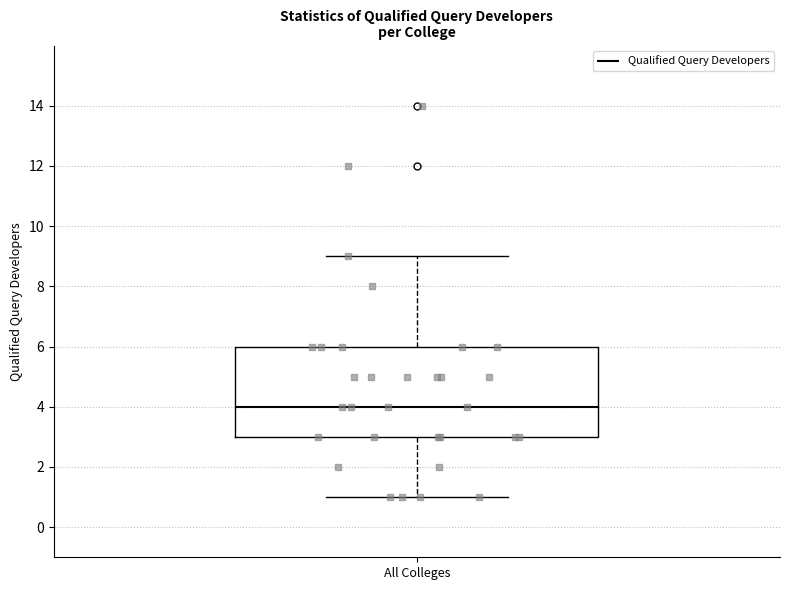

Read this box plot against the y-axis: the position of the median line, the range covered by the box, and the ends of both whiskers. The values are not printed on the chart, so give them approximately, as read against the axis.

median 4, box 3 to 6, whiskers 1 to 9